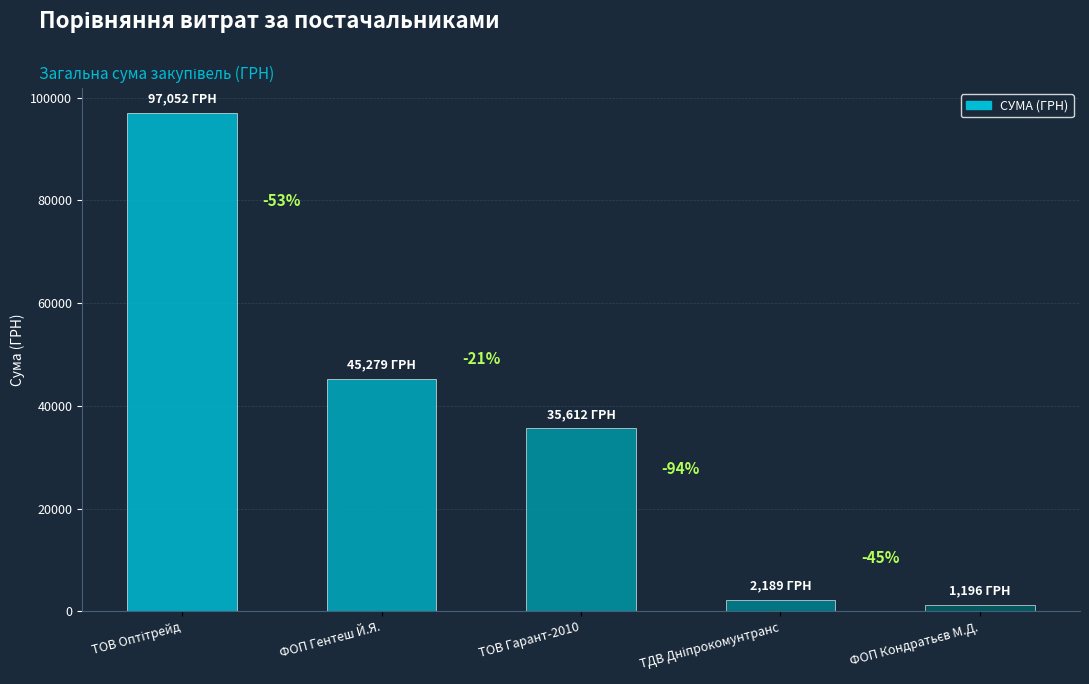

At which label does the data first exceed 35612?

ТОВ Оптітрейд